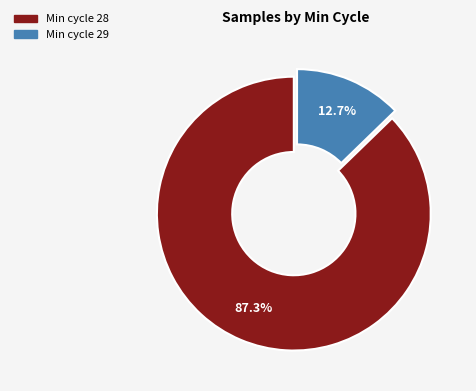

Does any single category account for the majority?

Yes